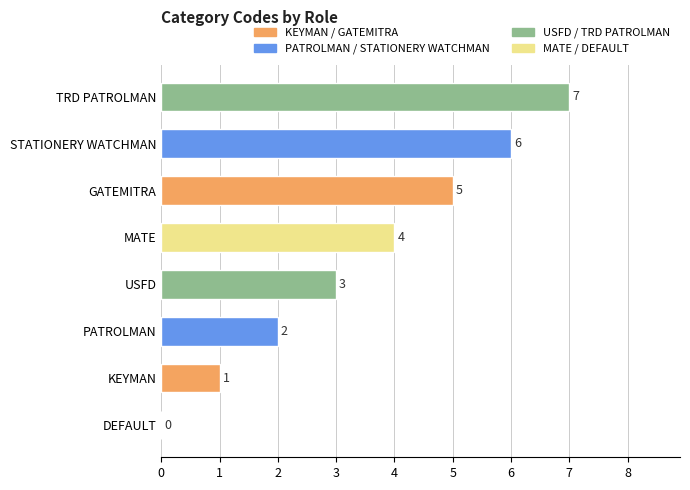

How many series are shown in this chart?

1